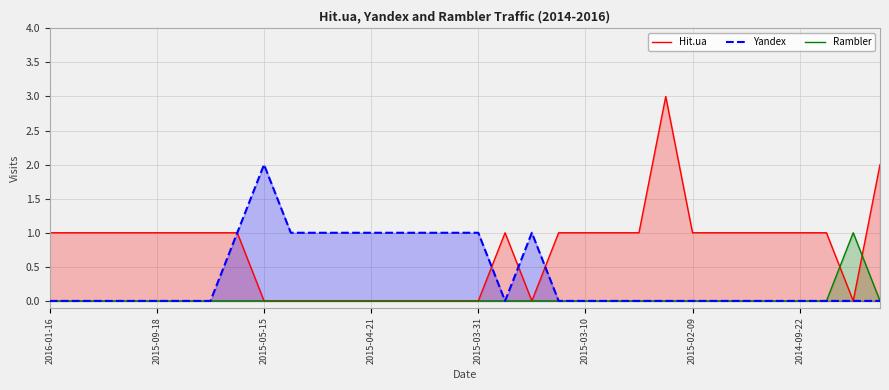

Which series ends up on top after the final intersection of Rambler and Hit.ua?

Hit.ua